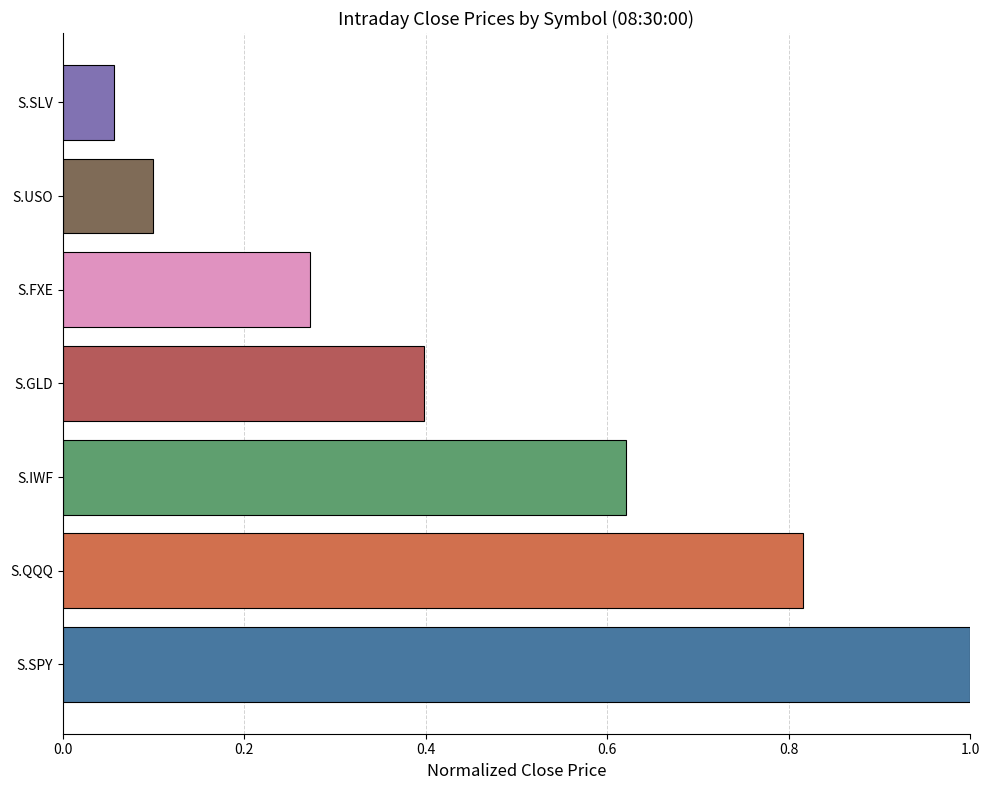

Rank the categories by value from lowest to highest.

S.SLV, S.USO, S.FXE, S.GLD, S.IWF, S.QQQ, S.SPY